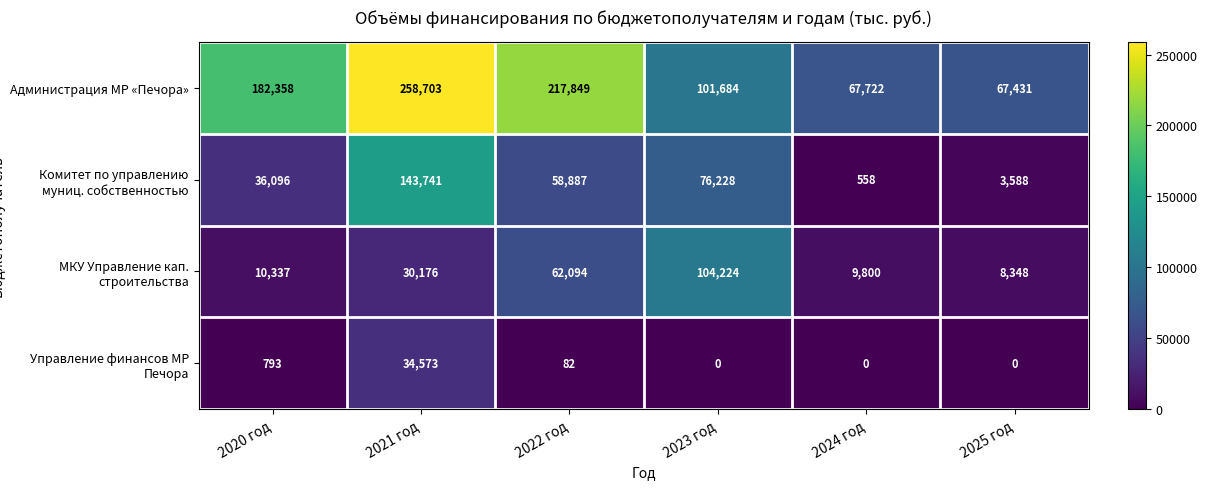

Reading left to right, what are all the values shown in this chart?

Администрация МР «Печора»: 2020 год=182358	2021 год=258703	2022 год=217849	2023 год=101684	2024 год=67722	2025 год=67431
Комитет по управлению муниц. собственностью: 2020 год=36096	2021 год=143741	2022 год=58887	2023 год=76228	2024 год=558	2025 год=3588
МКУ Управление кап. строительства: 2020 год=10337	2021 год=30176	2022 год=62094	2023 год=104224	2024 год=9800	2025 год=8348
Управление финансов МР Печора: 2020 год=793	2021 год=34573	2022 год=82	2023 год=0	2024 год=0	2025 год=0